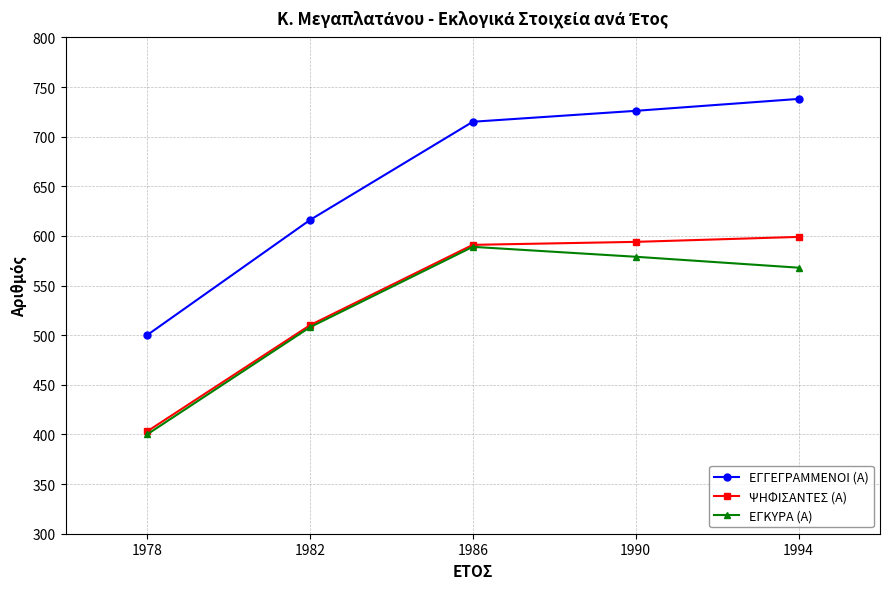

What is the difference between the second highest and minimum values in the ΕΓΚΥΡΑ (Α) series?

179